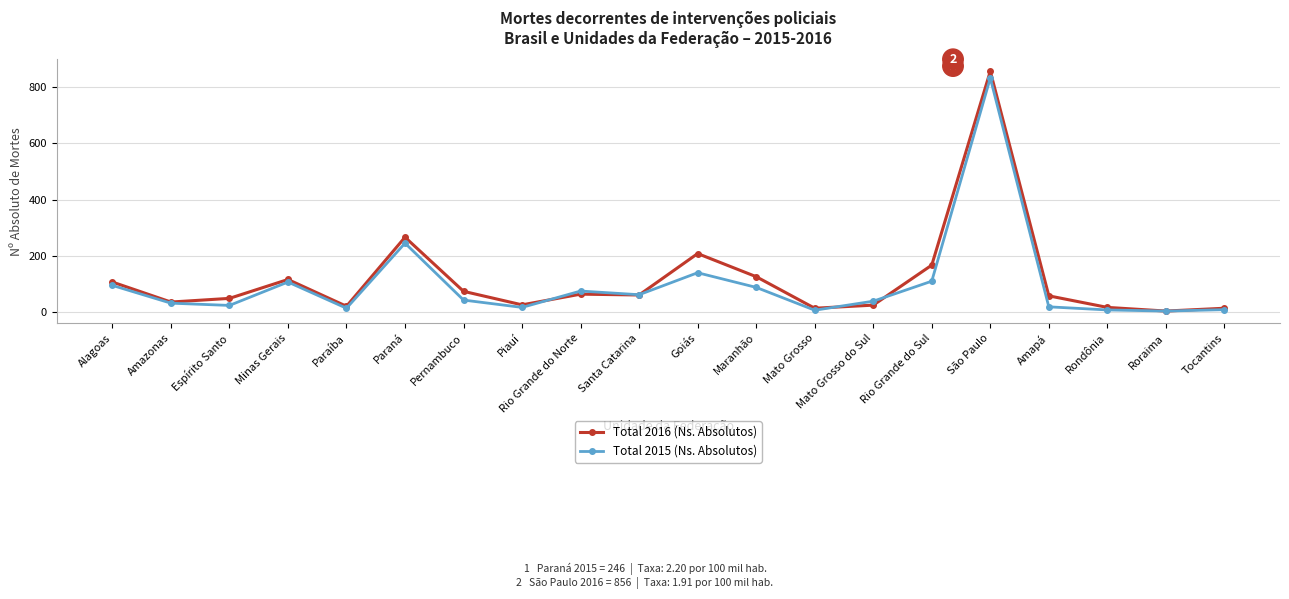

Which series has the largest range (max minus min)?

Total 2016 (Ns. Absolutos)